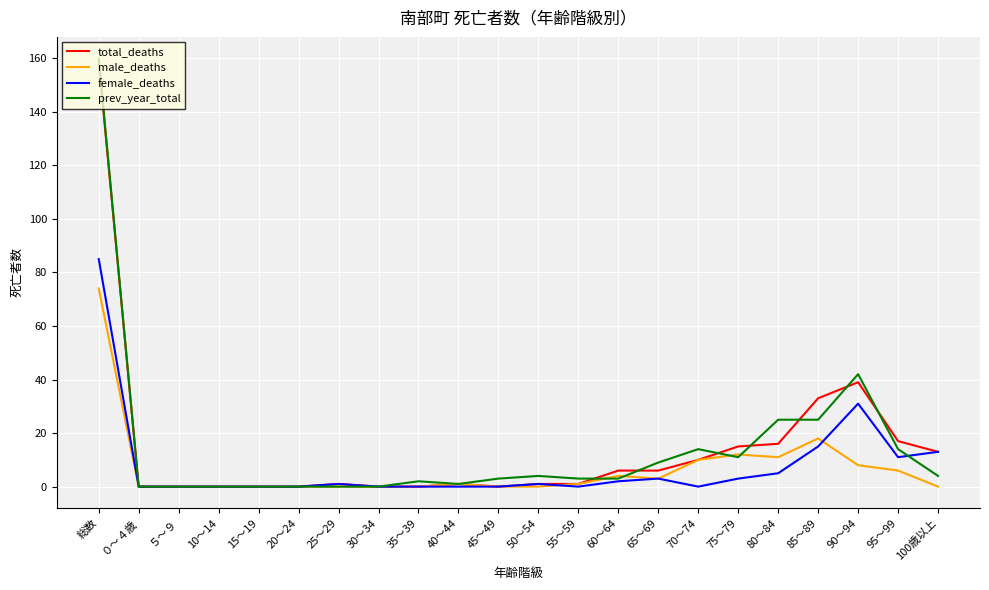

Which series changed the most between 40～44 and 75～79?

total_deaths